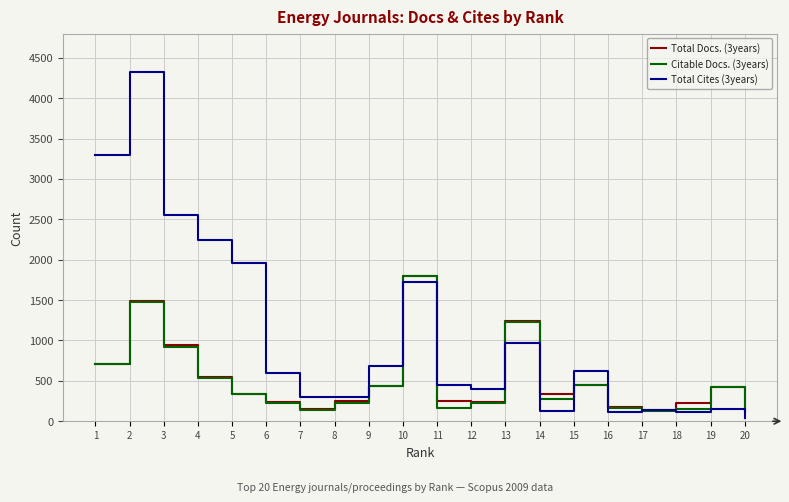

At which category is the sum across all series the highest?

2